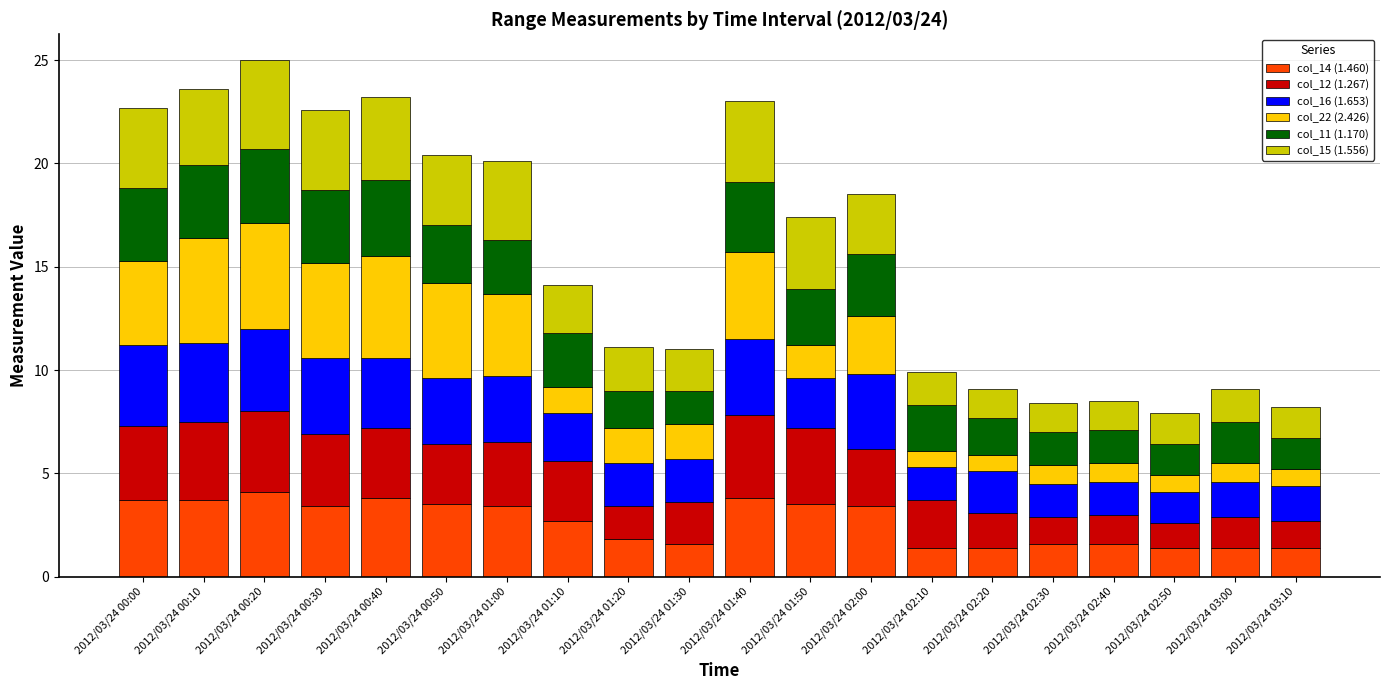

True or false: col_14 (1.460) has a value of 2.4 at 2012/03/24 02:50.

False